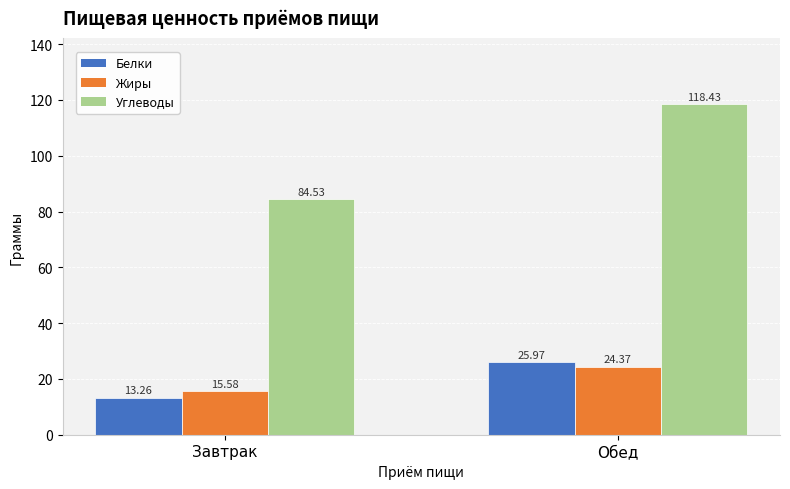

What position from the left is Завтрак?

1